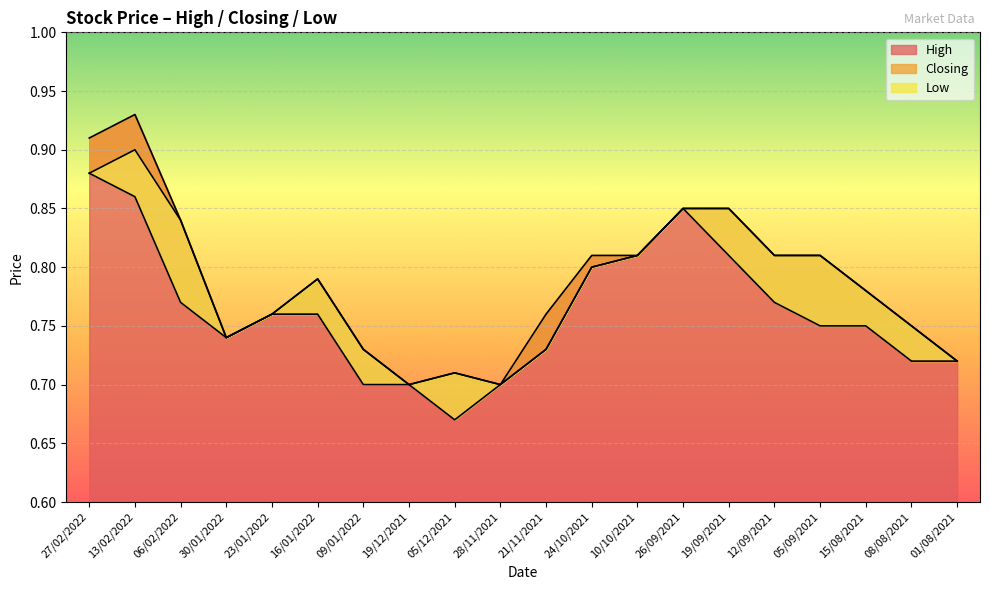

The High series shows 0.2 at 09/01/2022. True or false?

False